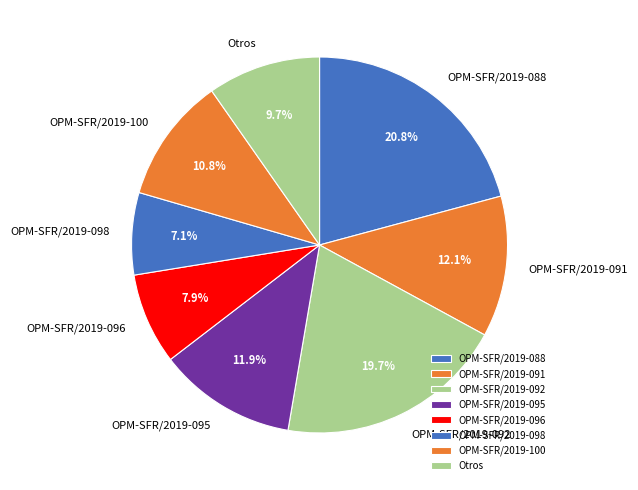

What percentage is NOT represented by OPM-SFR/2019-095?

88.1%